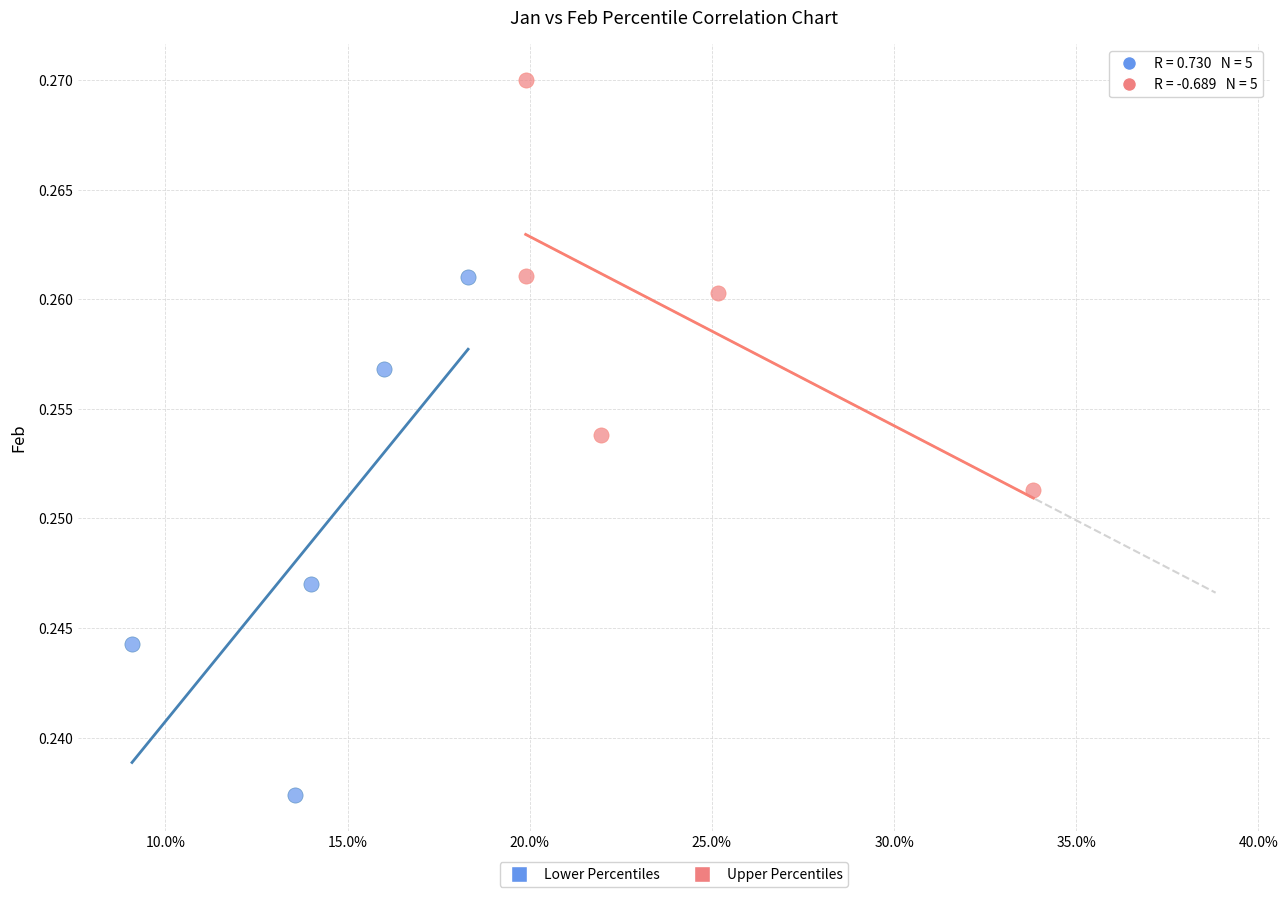

Which series contains the highest Y value?

Upper Percentiles